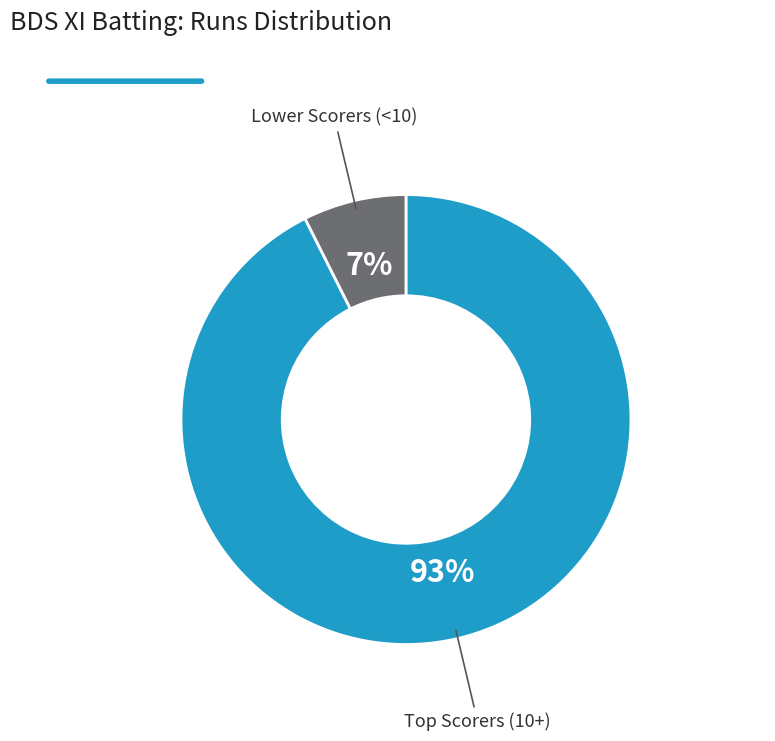

Does any single category account for the majority?

Yes